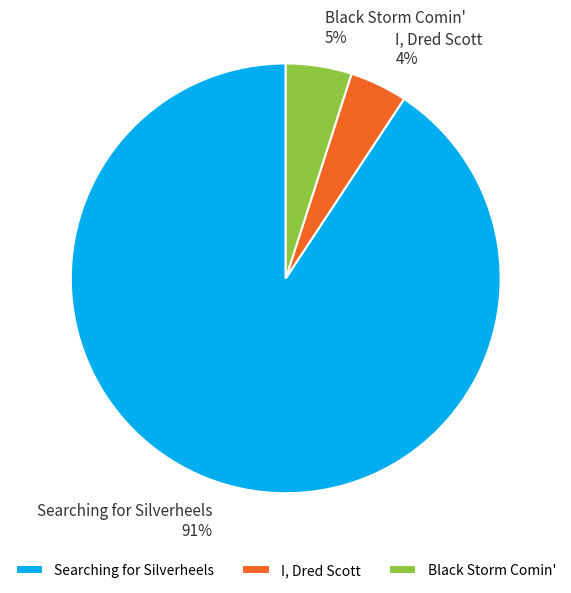

Which has a higher value, I, Dred Scott or Black Storm Comin'?

Black Storm Comin'